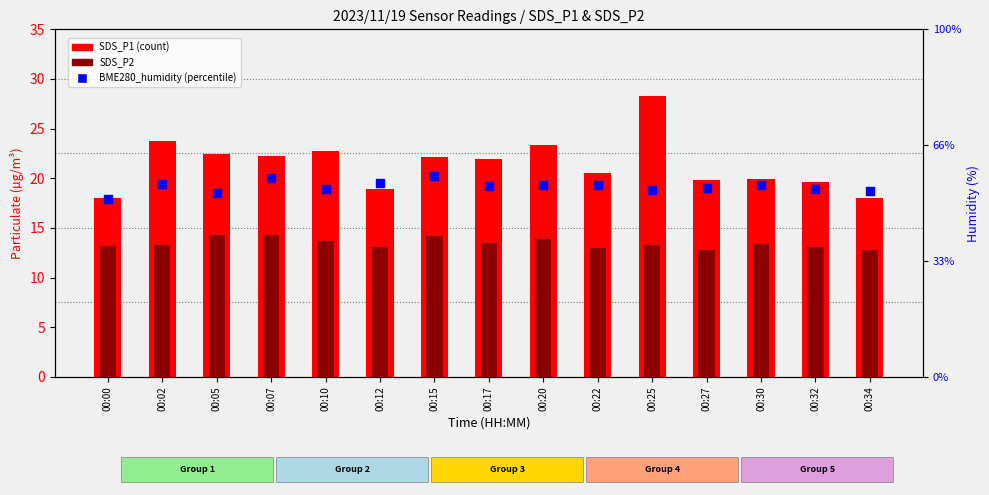

What are all the series names shown in the legend?

SDS_P1, SDS_P2, BME280_humidity